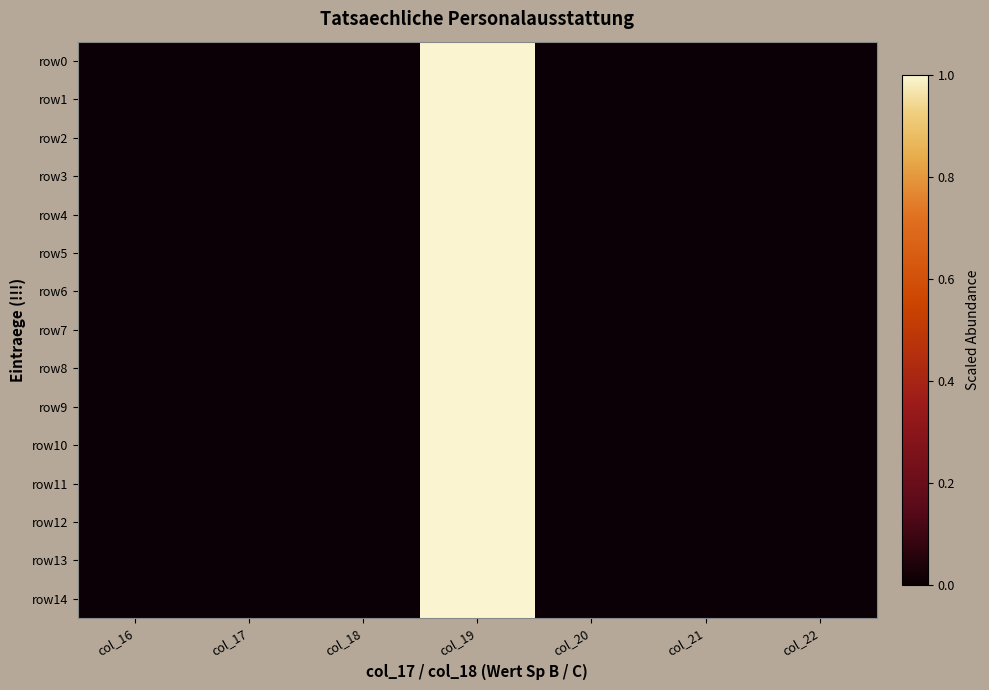

Which series has the largest total across all categories?

row0